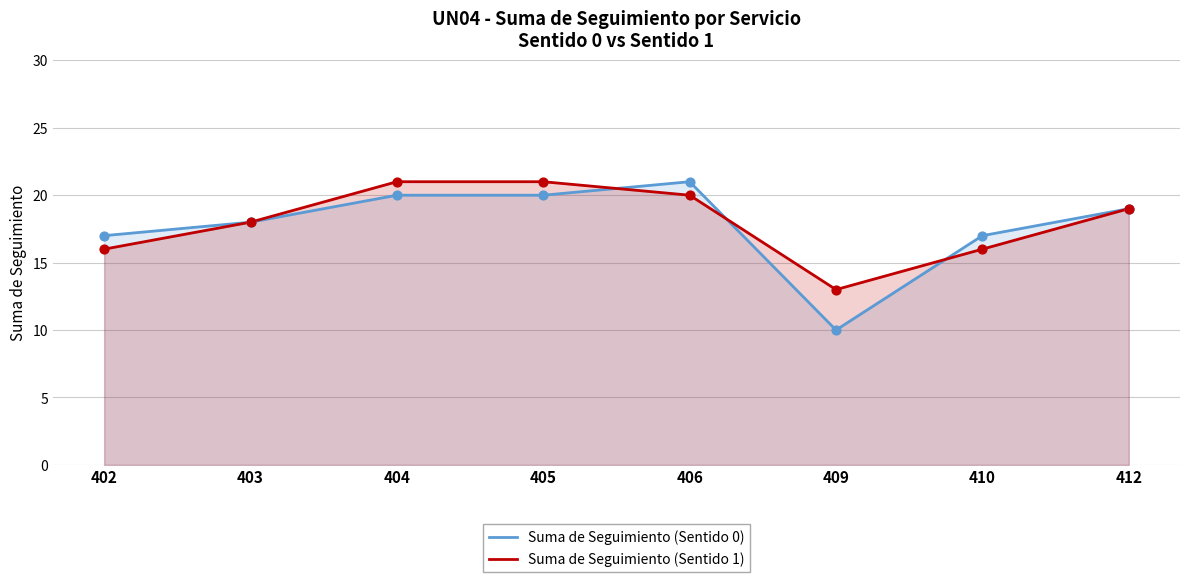

Which series has the largest total across all categories?

Suma de Seguimiento (Sentido 1)